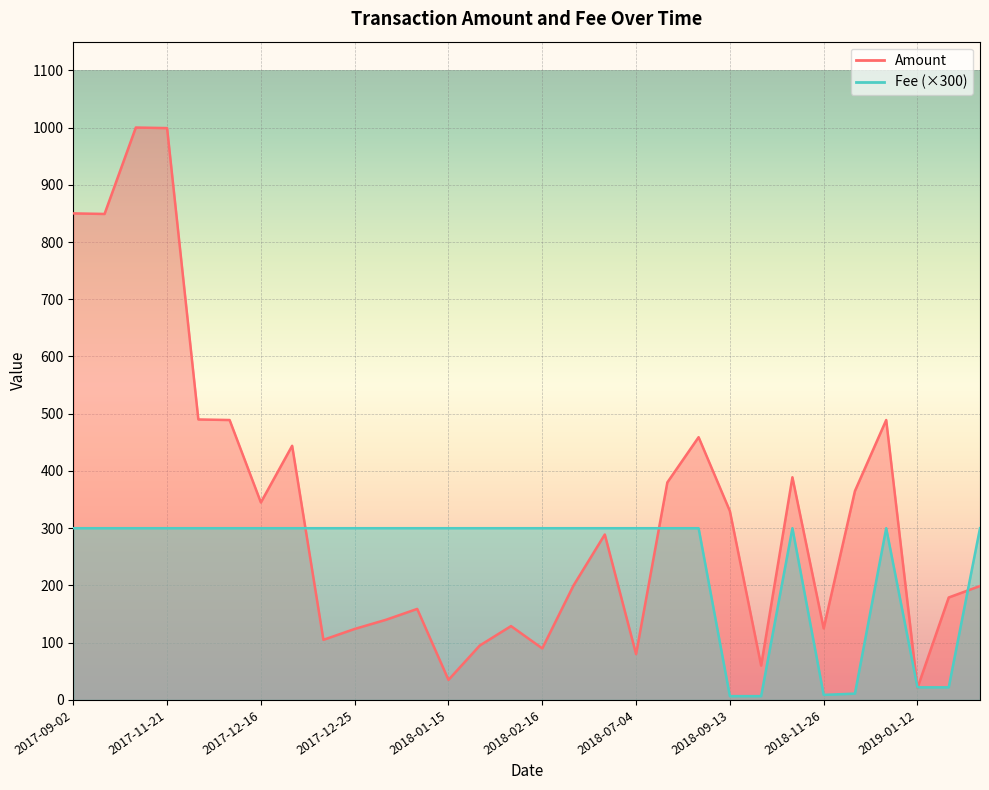

Where do Amount and Fee first cross each other?

2017-12-16 and 2017-12-25